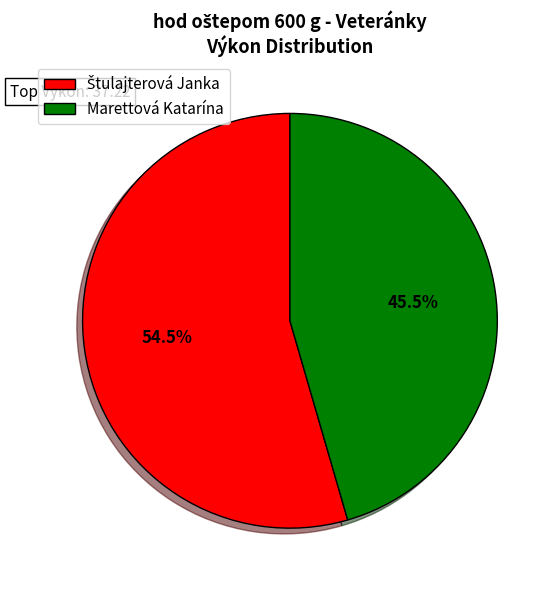

Does Marettová Katarína account for over 50% of the chart?

No